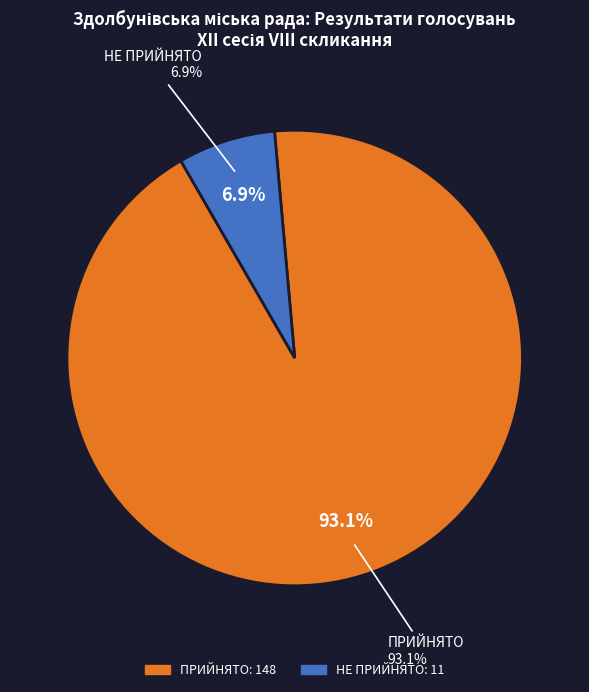

Which category has the biggest portion of the pie?

ПРИЙНЯТО